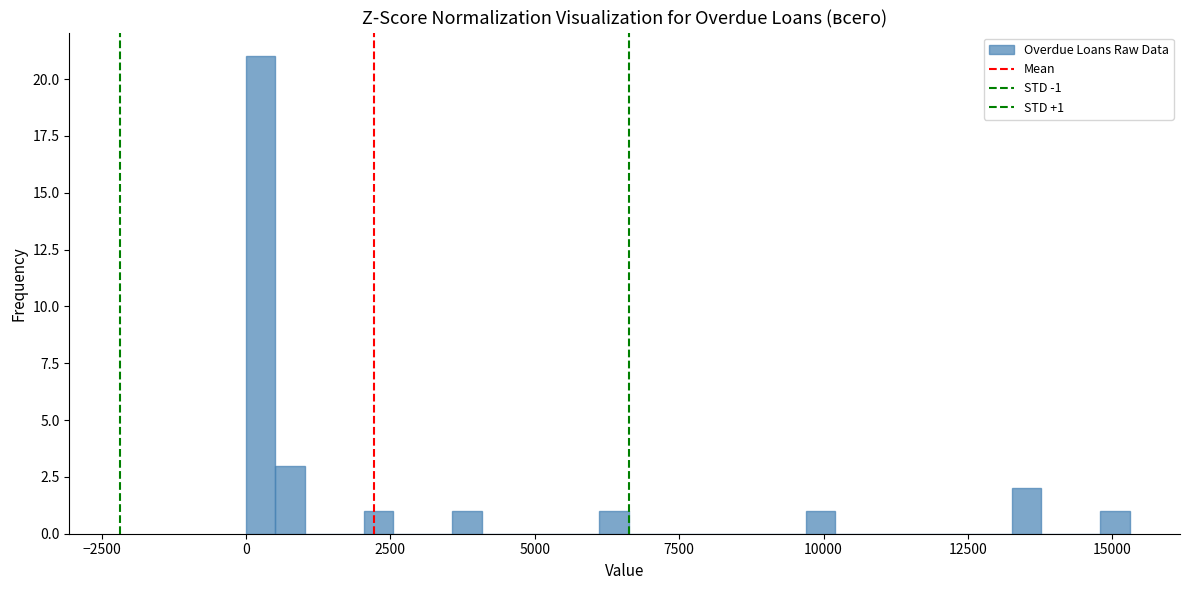

Around what value on the x-axis is the tallest bar? Give the approximate position of its centre, as read against the axis.

500